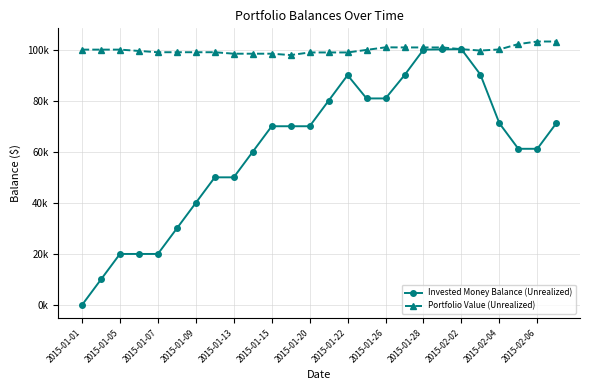

True or false: Portfolio Value (Unrealized) has more than 2 interior local peaks.

False